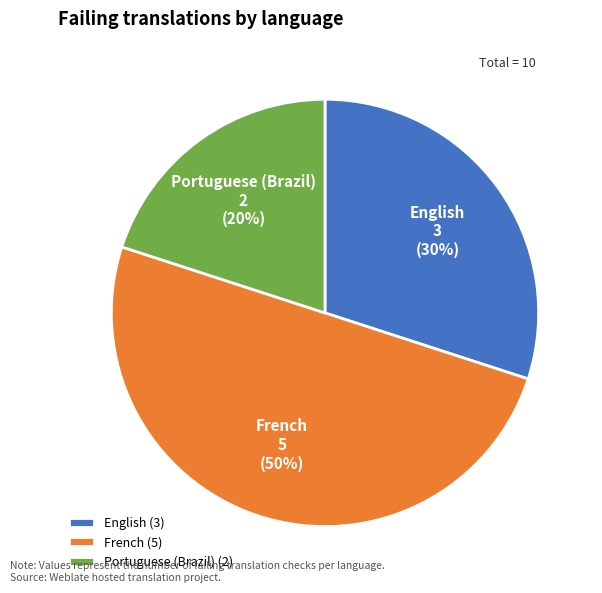

Is it true that English is 30% of the pie?

True